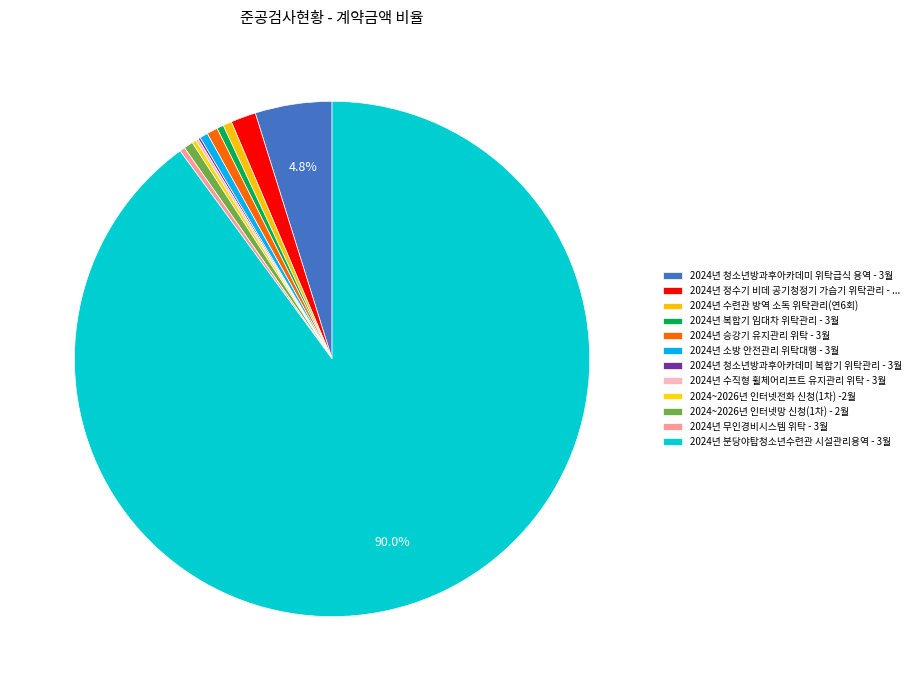

True or false: 2024년 청소년방과후아카데미 복합기 위탁관리 - 3월 accounts for 1% of the total.

False